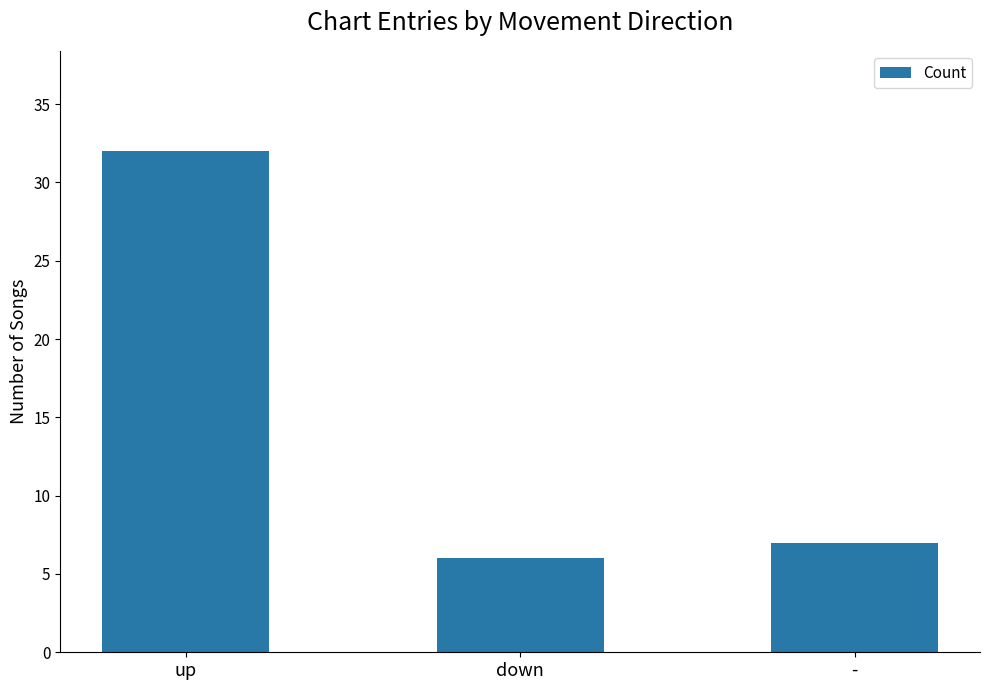

How many values are below 7?

1